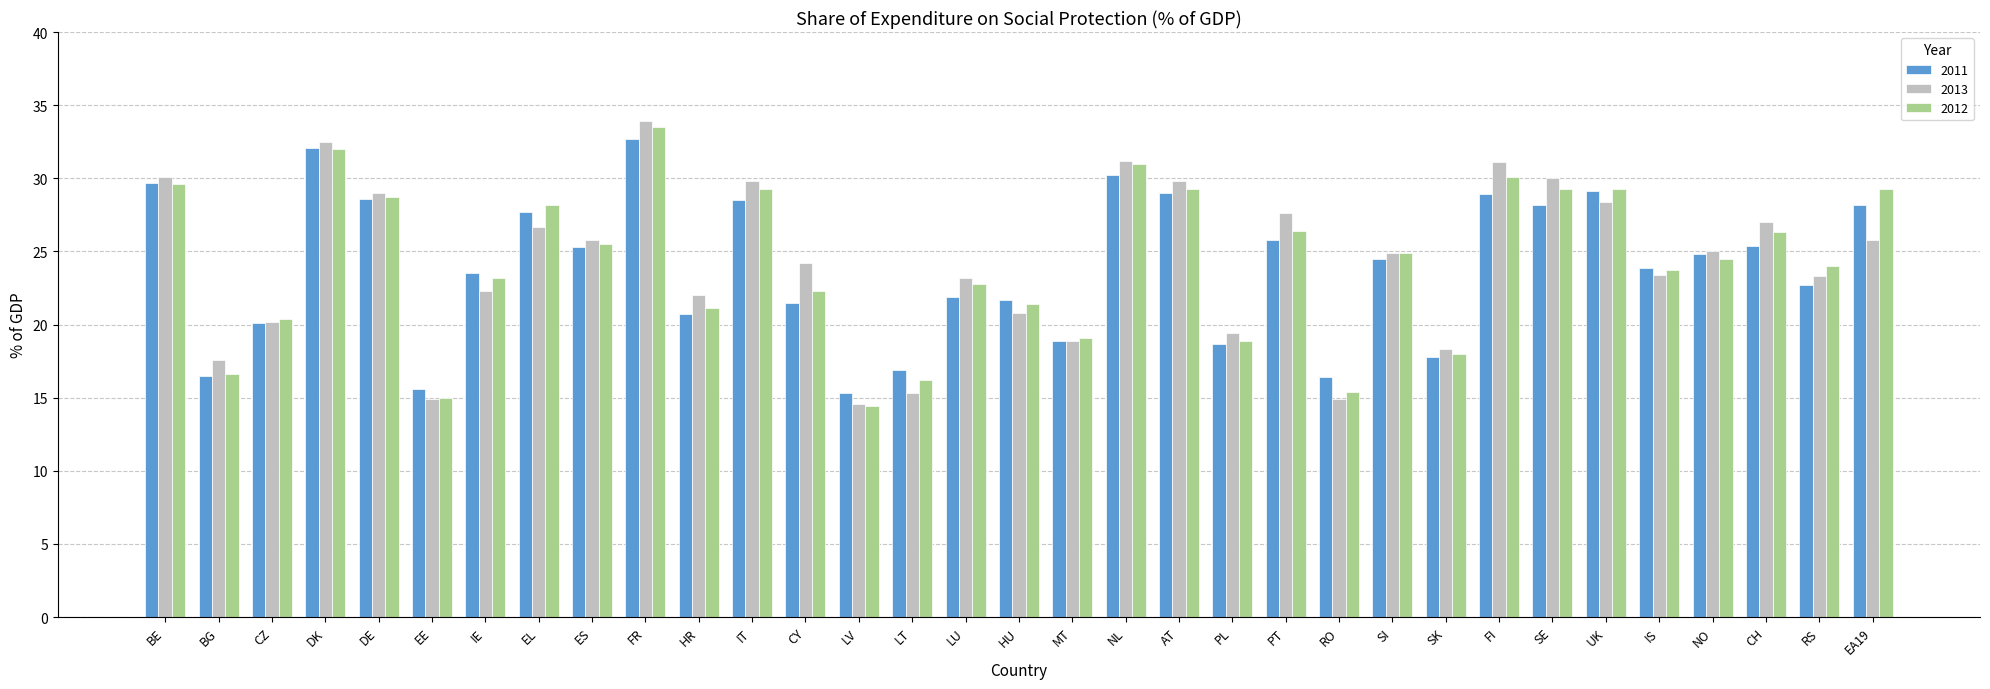

What position from the left is FI?

26